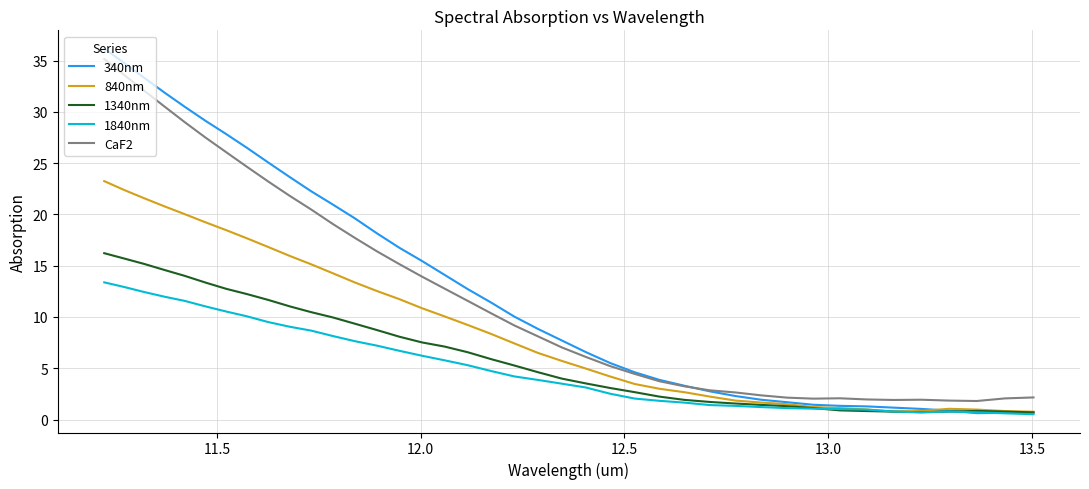

How many lines are shown in the chart?

5